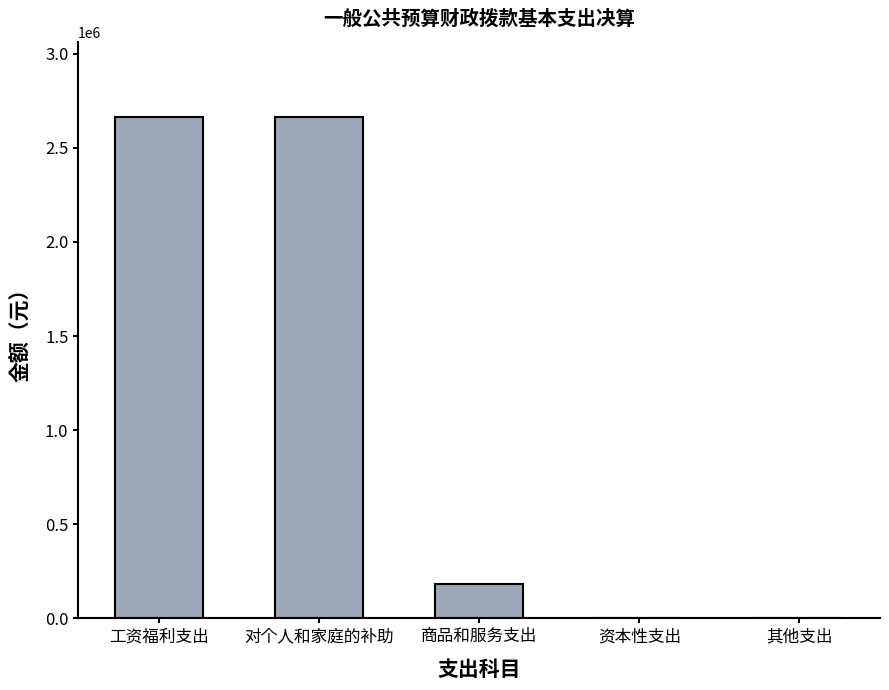

The value at 资本性支出 is 0.0. True or false?

True